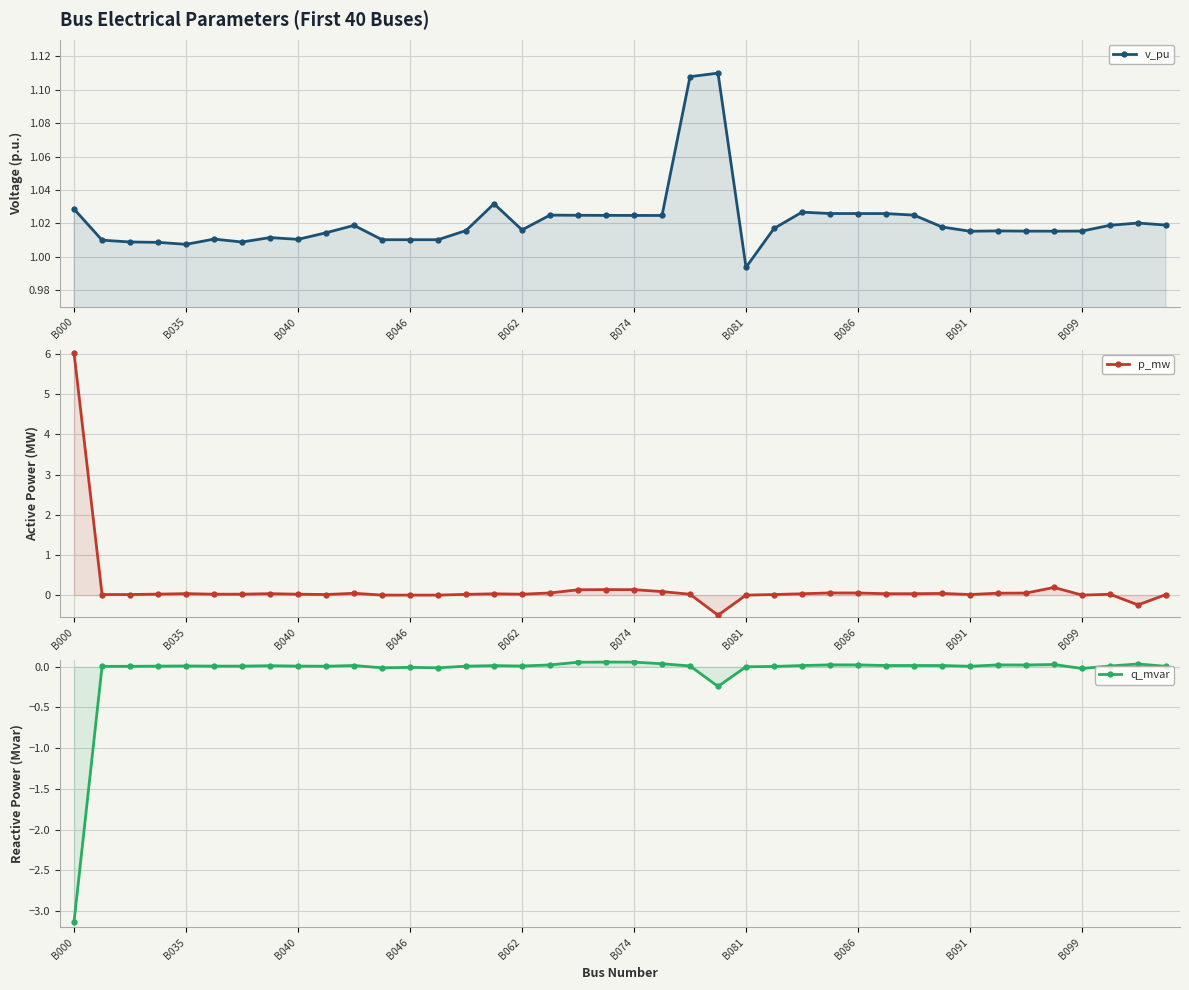

At which label does p_mw first exceed 0?

B000